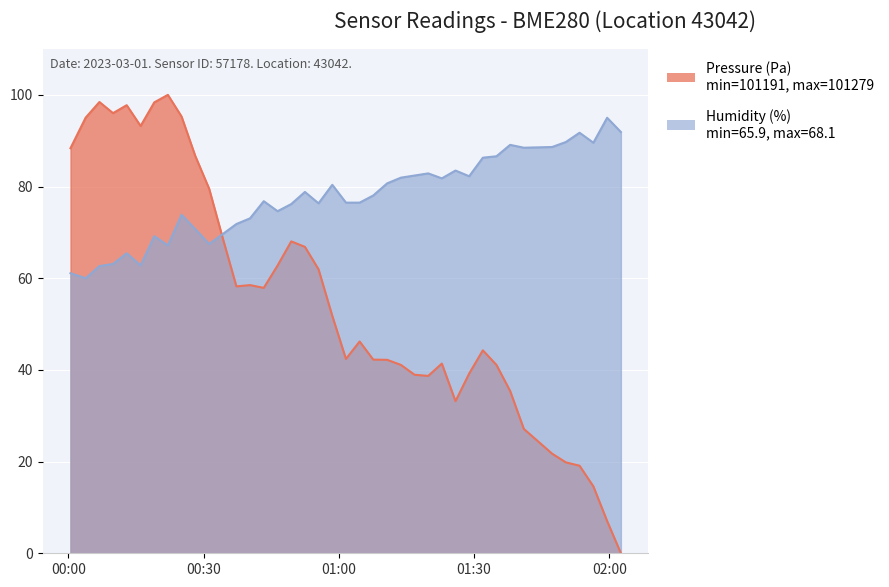

What is the maximum value for pressure?

100.0